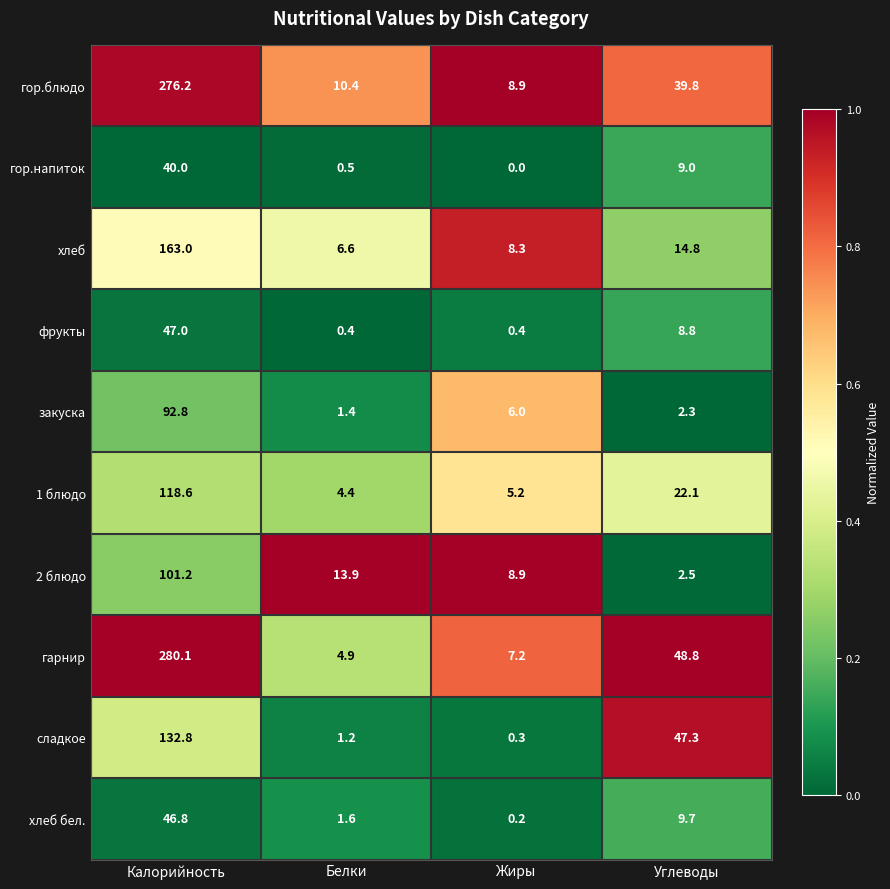

Where does the гор.напиток series first go above 9?

Калорийность